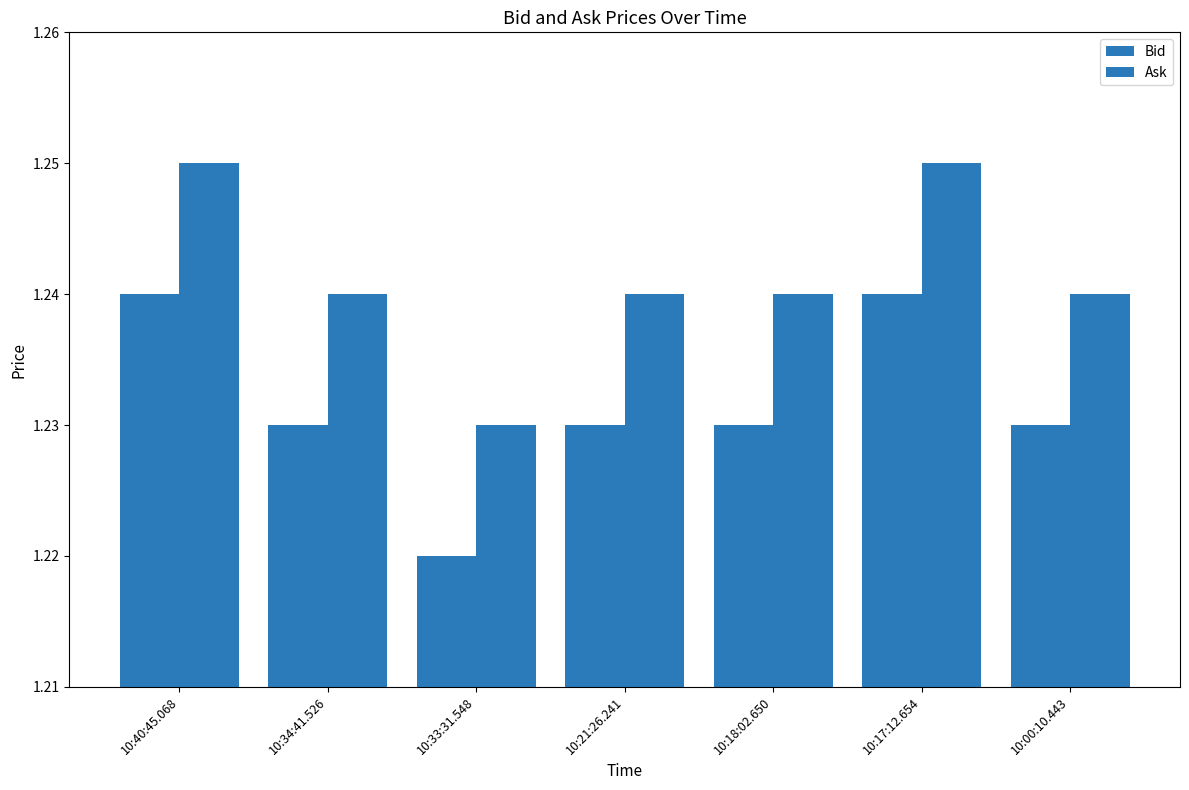

Reading left to right, transcribe all the data shown in this chart.

Bid: 1.2	1.2	1.2	1.2	1.2	1.2	1.2
Ask: 1.2	1.2	1.2	1.2	1.2	1.2	1.2